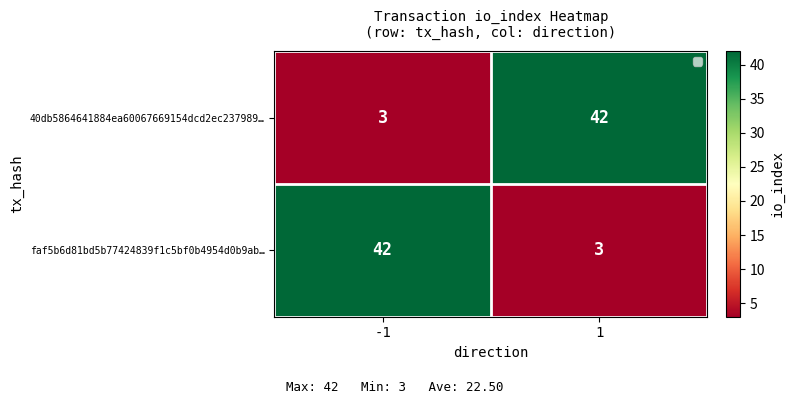

List the labels in order of 40db5864641884ea60067669154dcd2ec237989… value, largest first.

1, -1